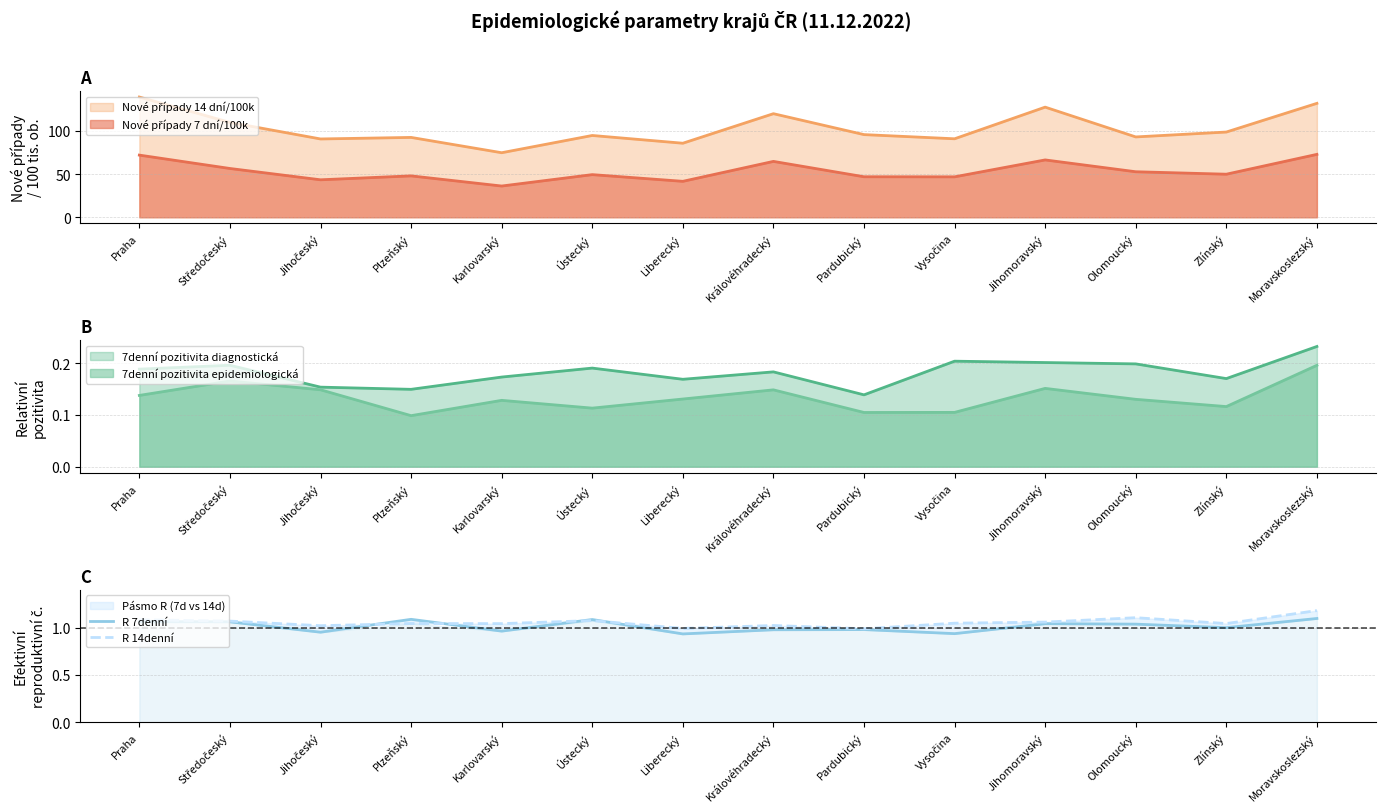

What position from the left is Královéhradecký?

8